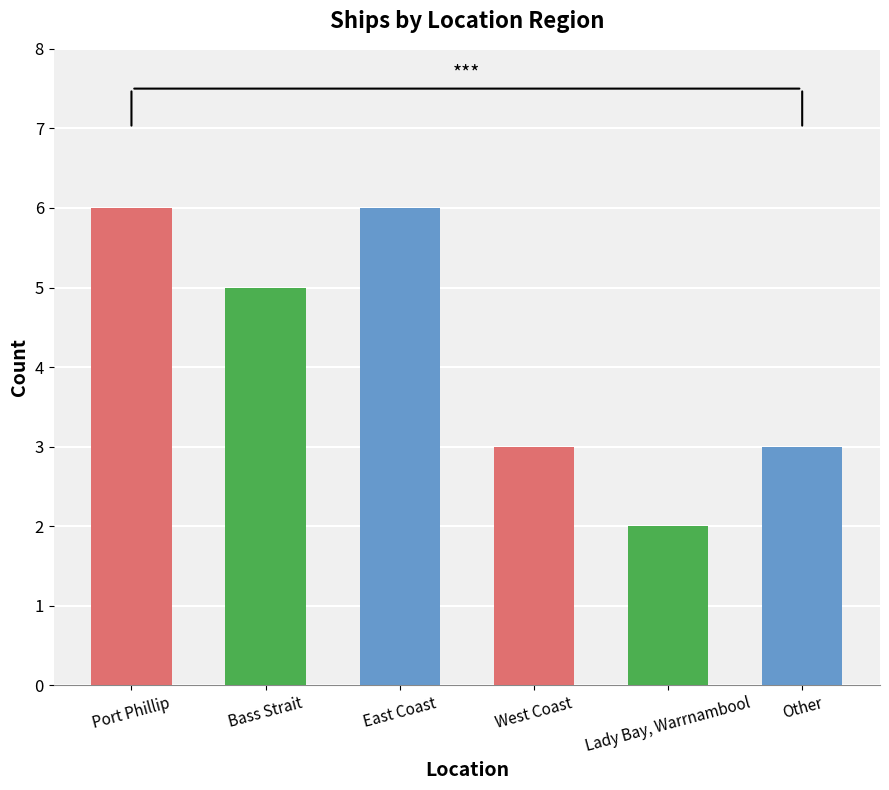

What is the greatest value displayed?

6